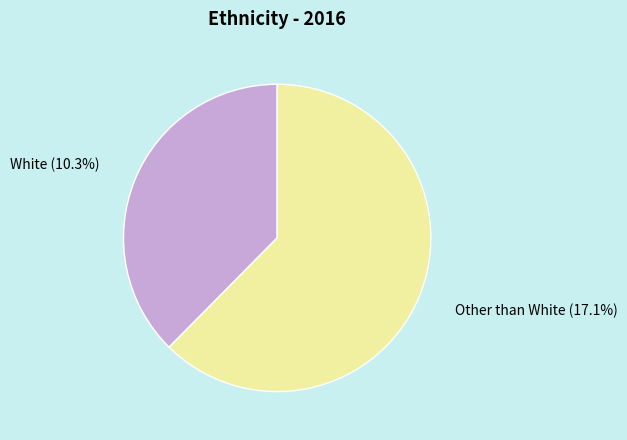

Is 2 the majority of the pie?

No